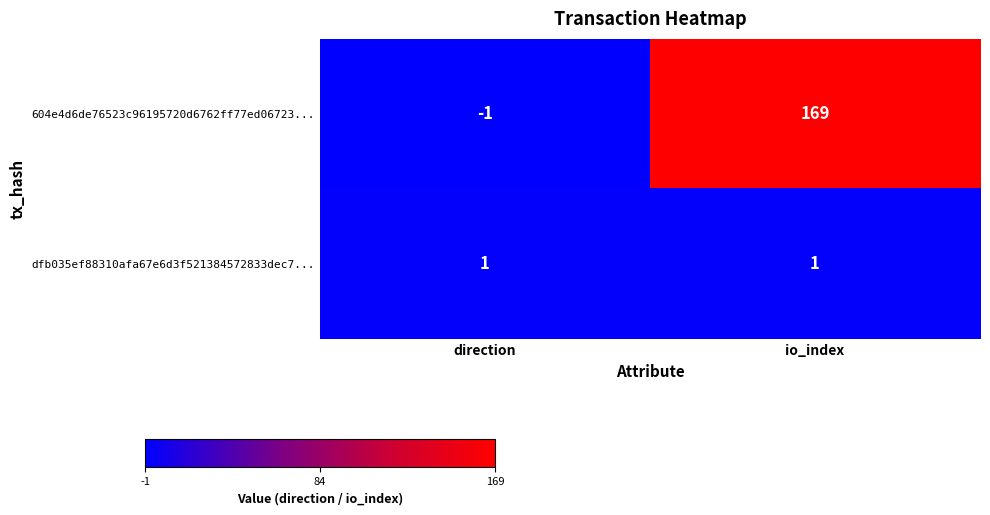

The value of dfb035ef88310afa67e6d3f521384572833dec7... at direction is 1. True or false?

True